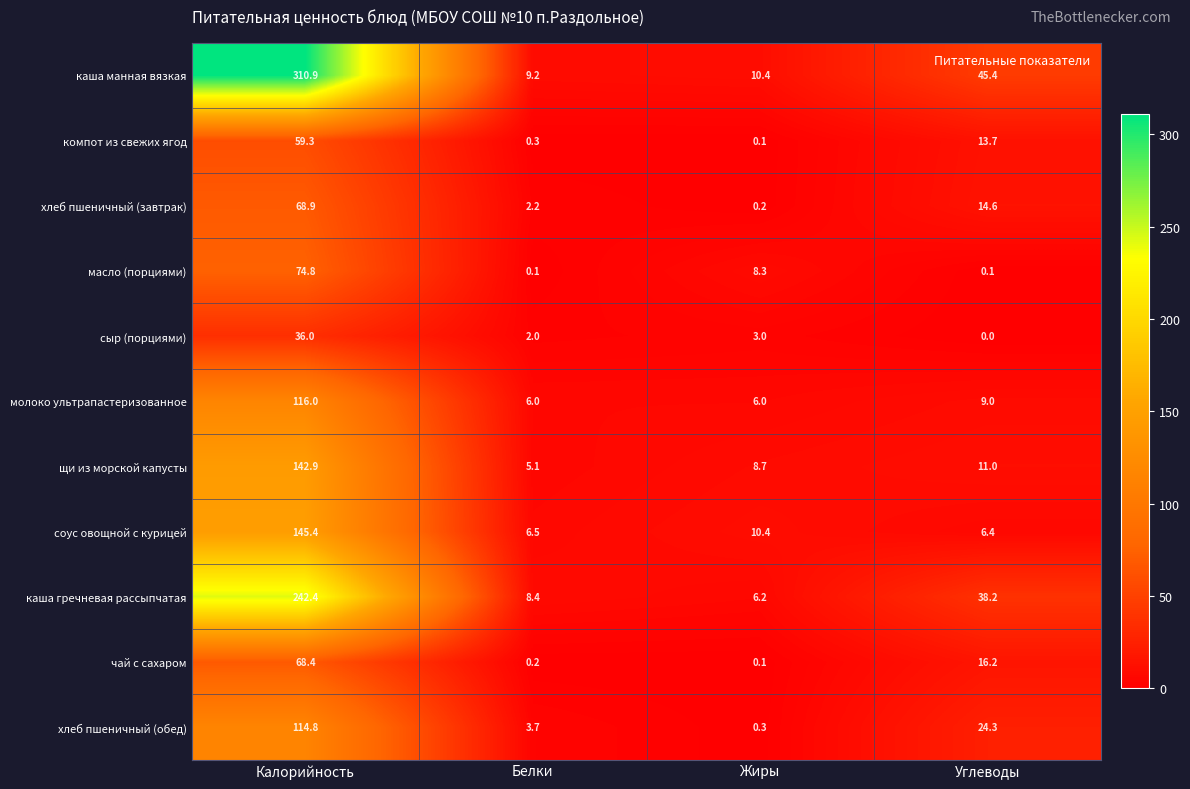

Is it true that щи из морской капусты equals 5.1 at Белки?

True